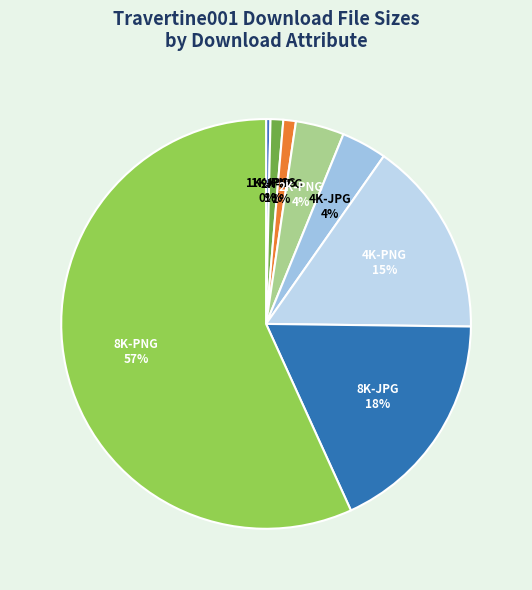

To the nearest percent, what is the combined percentage of 4K-PNG and 4K-JPG?

19%